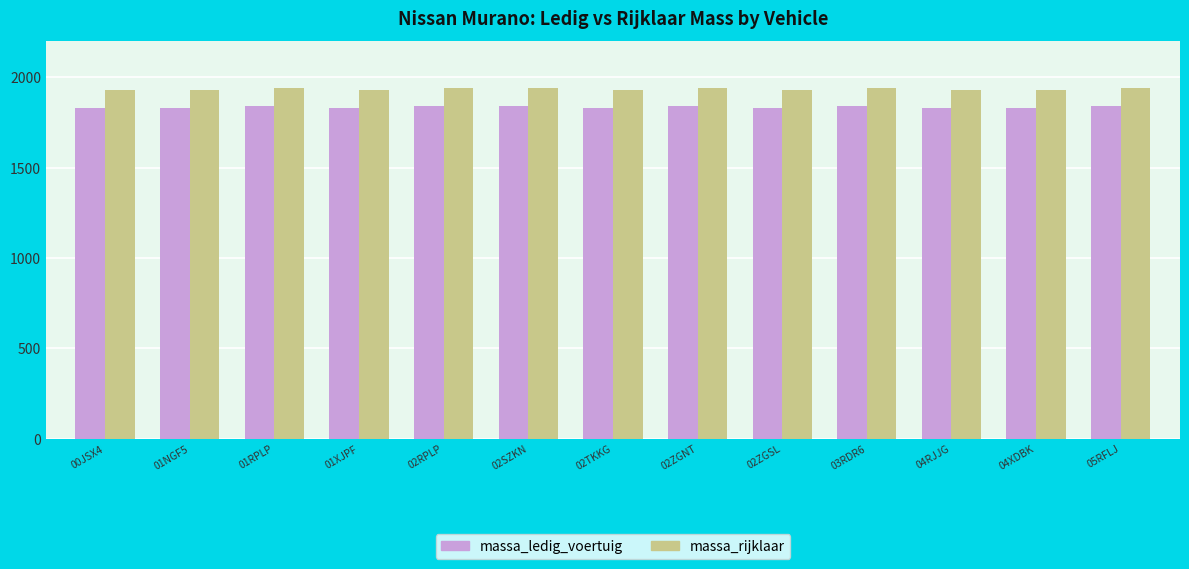

Count the number of data series in this chart.

2